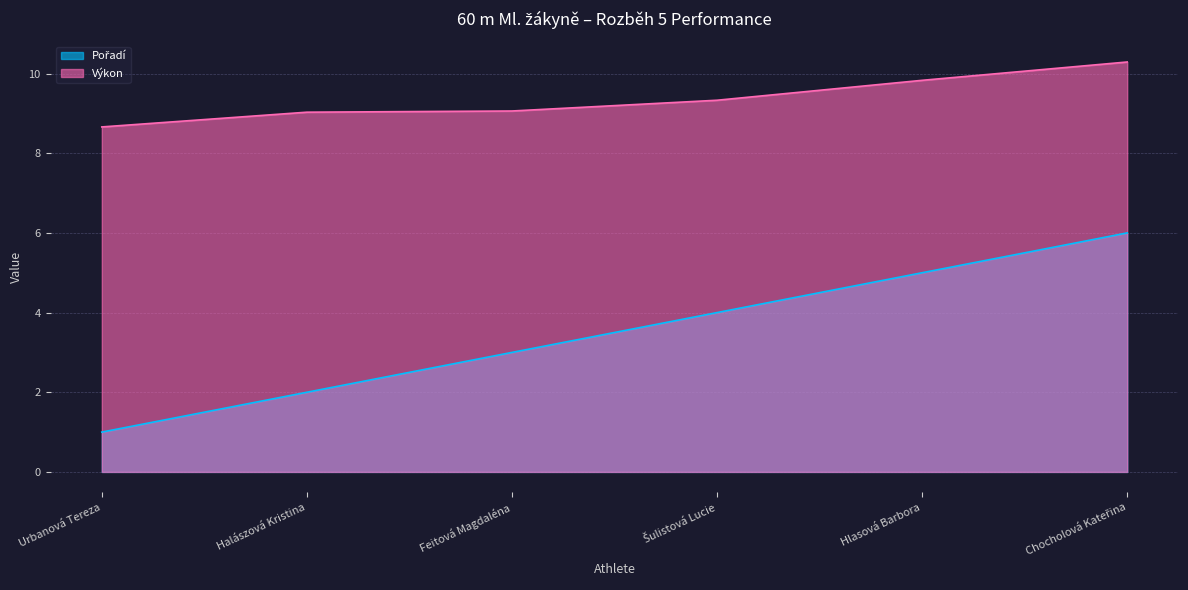

At how many categories does at least one series exceed 9?

5